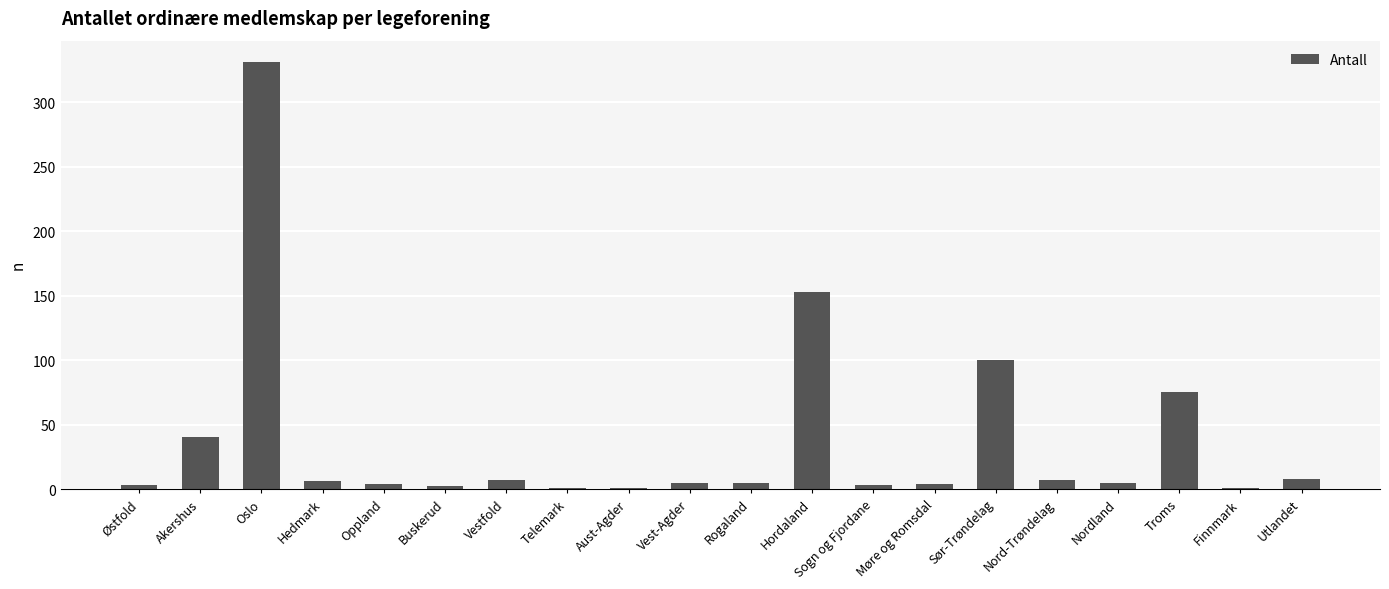

Which has a higher value, Sør-Trøndelag or Nord-Trøndelag?

Sør-Trøndelag